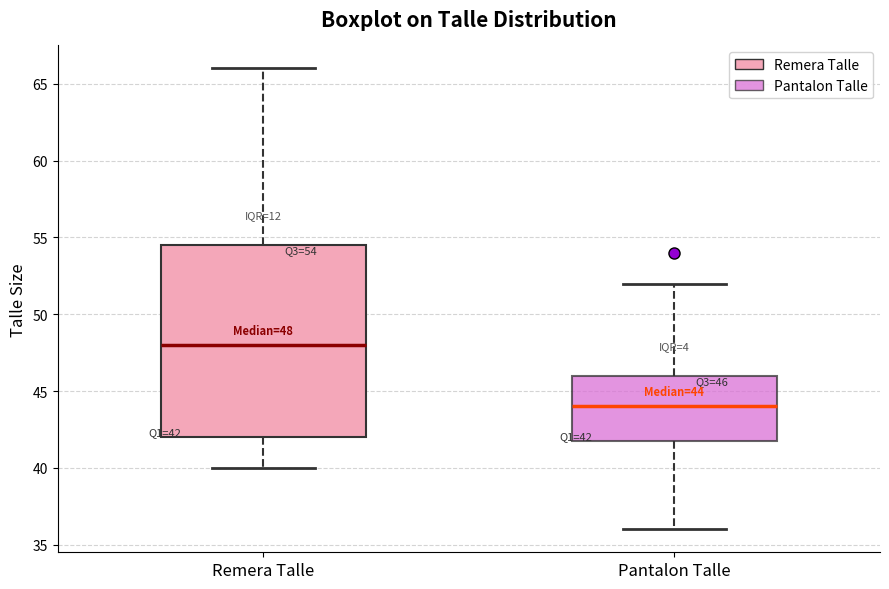

Comparing the boxes themselves (not the whiskers), which one is the tallest?

Remera Talle